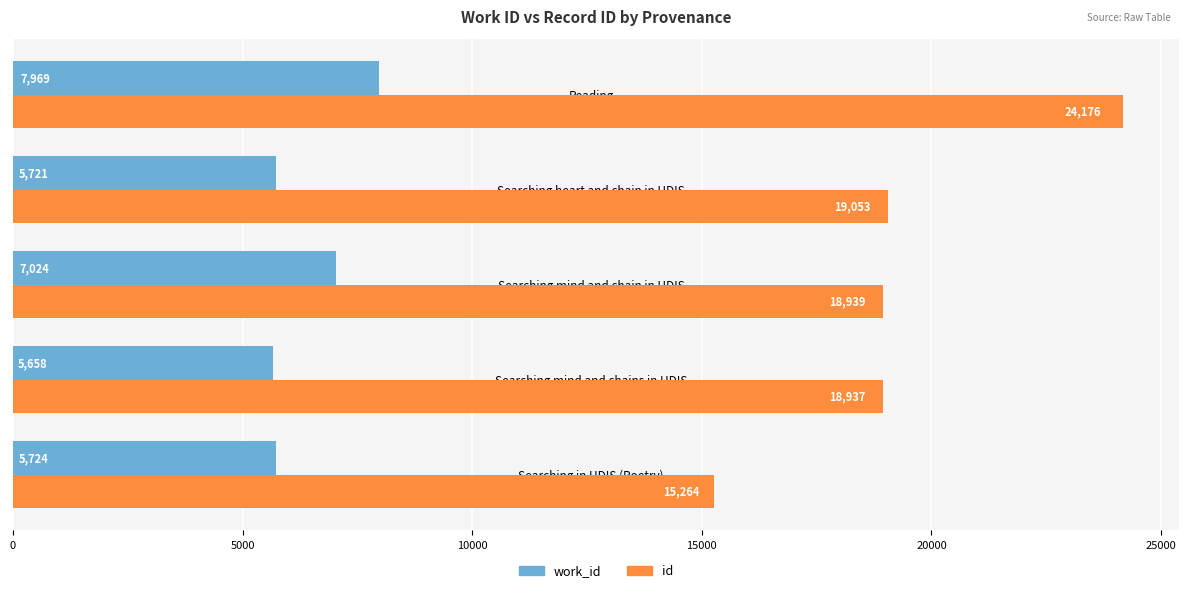

At which label is work_id closest to 6813?

Searching mind and chain in HDIS